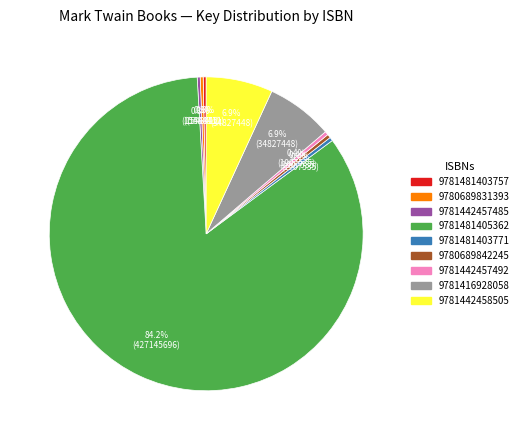

Which has a higher value, 9781481405362 or 9781442457485?

9781481405362